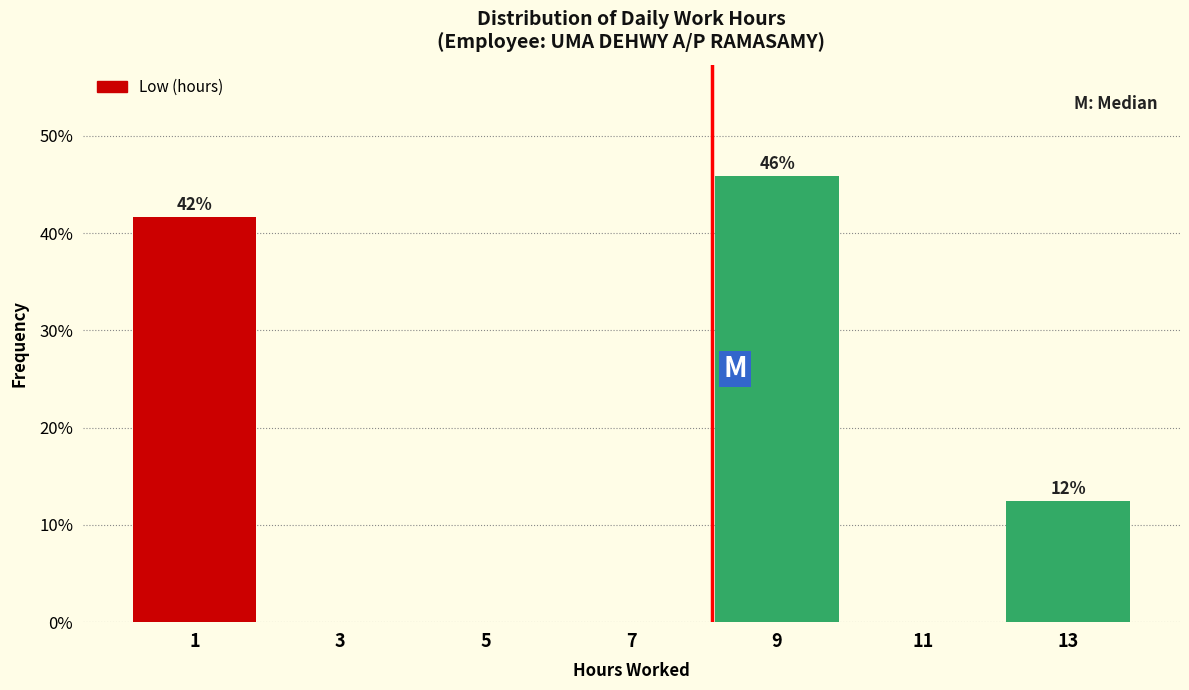

Reading right to left, list all the values displayed in this chart.

13=12.5	11=0.0	9=45.8	7=0.0	5=0.0	3=0.0	1=41.7